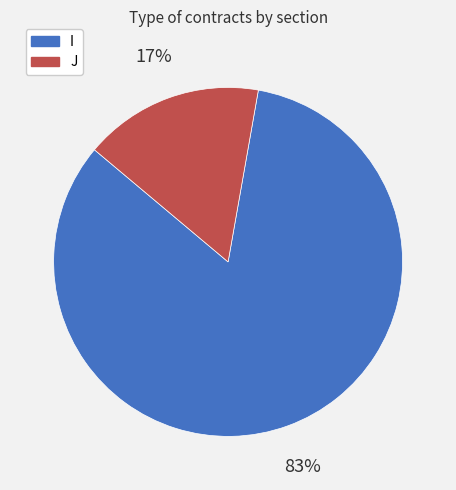

Approximately how many times larger is the value at J compared to I?

0.2